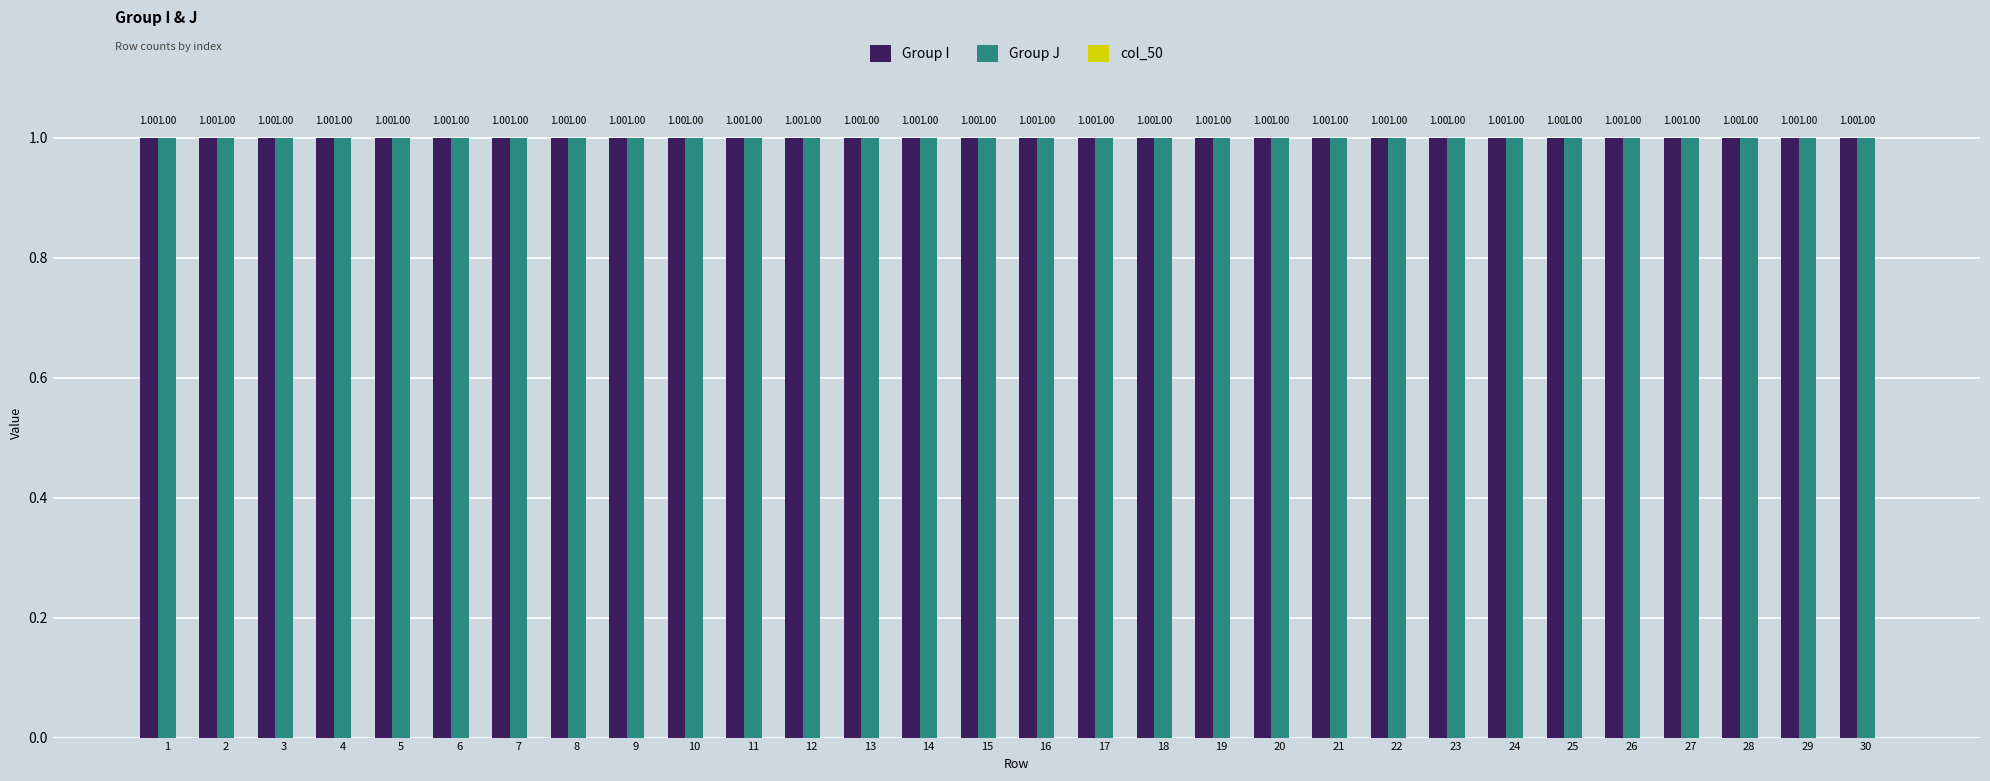

Rank the series at 8 from highest to lowest value.

Group I, Group J, col_50